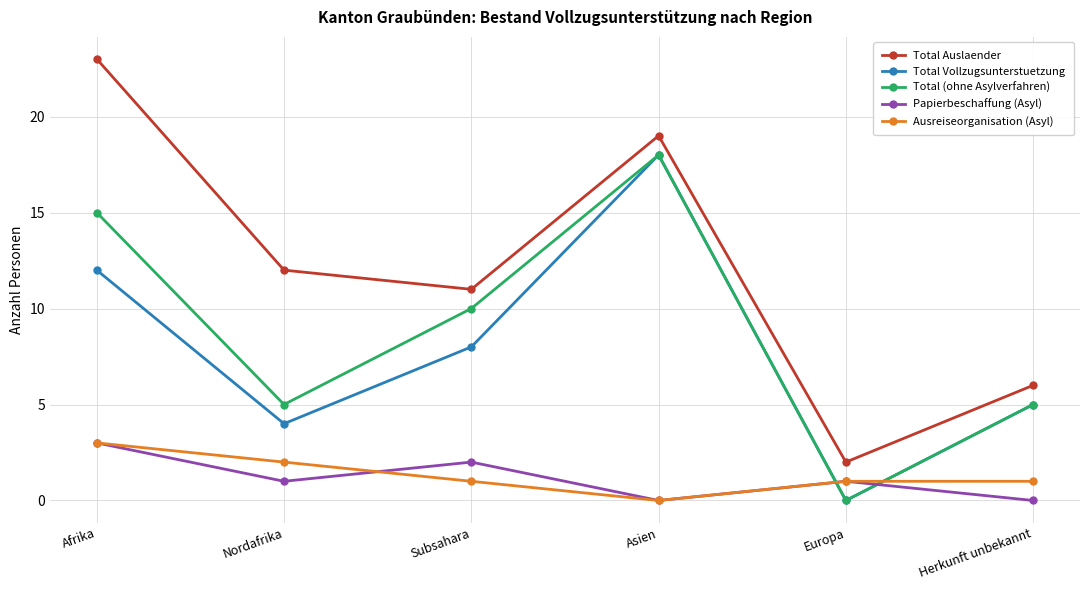

At how many categories does at least one series exceed 16?

2